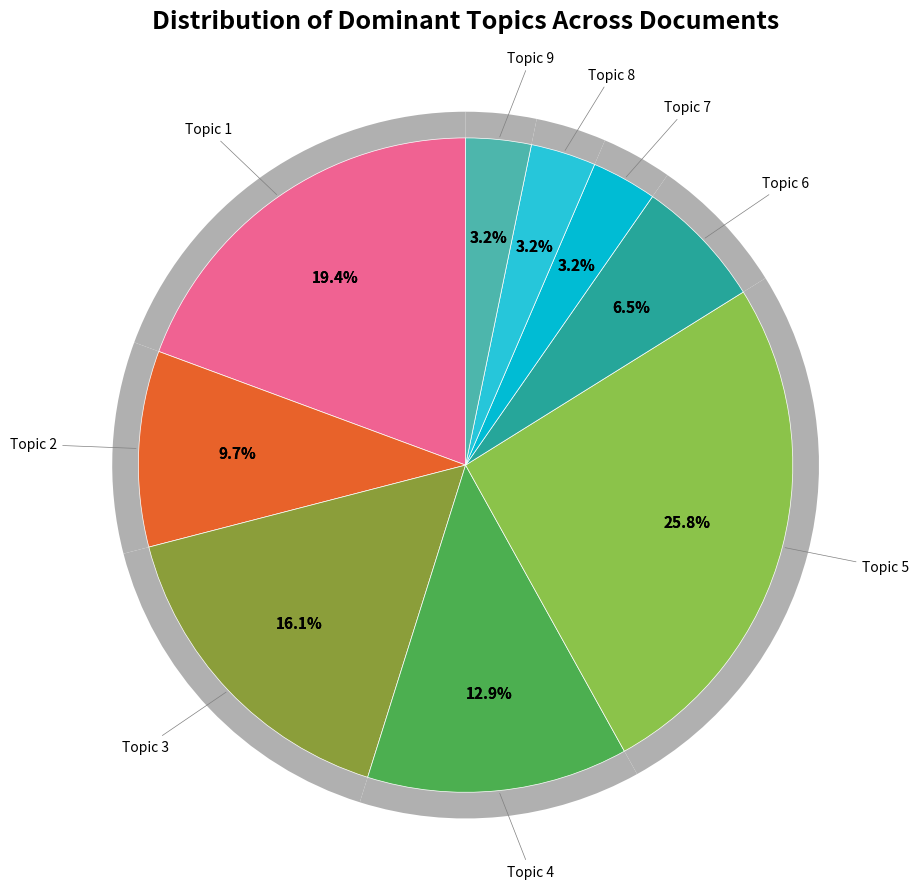

Do 5 and 9 together represent more than half of the pie?

No